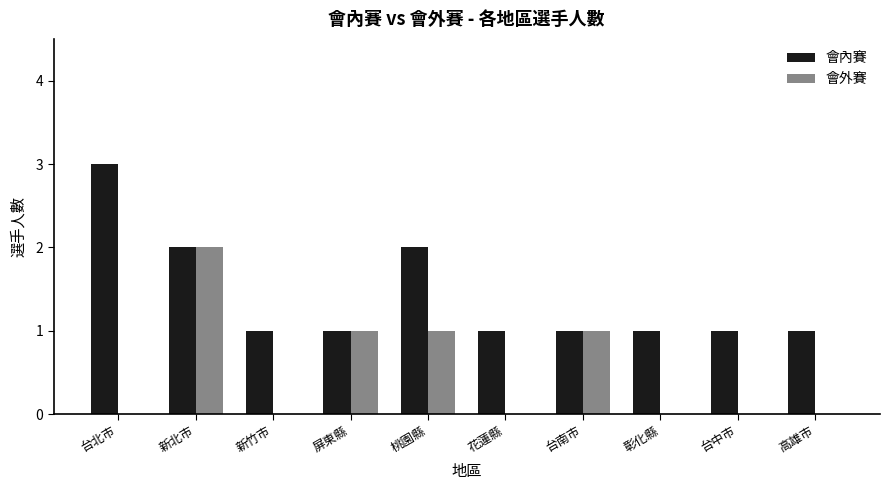

Is it true that 會內賽 equals 0 at 高雄市?

False